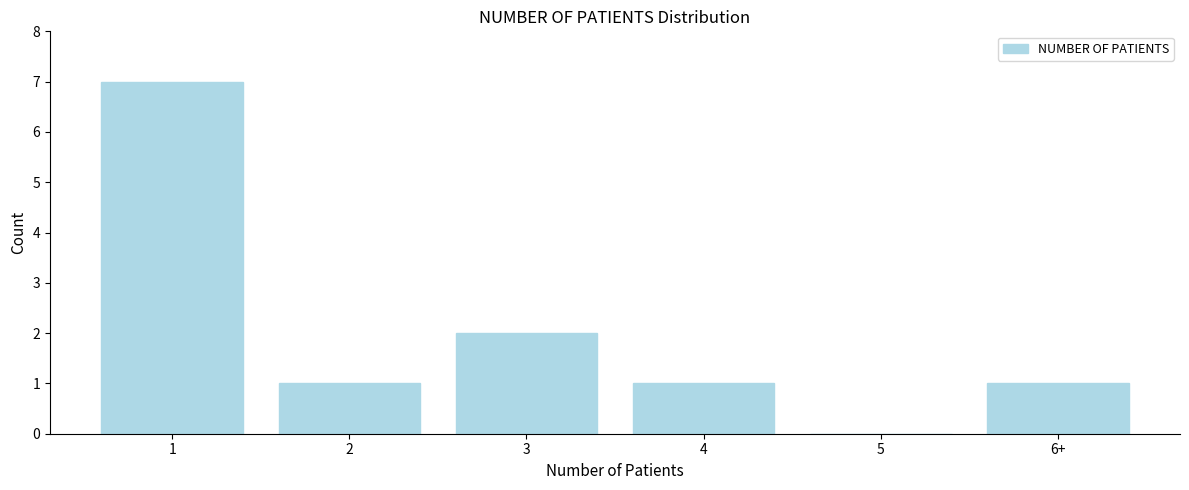

Reading left to right, extract all data points from this chart.

1=7	2=1	3=2	4=1	5=0	6+=1